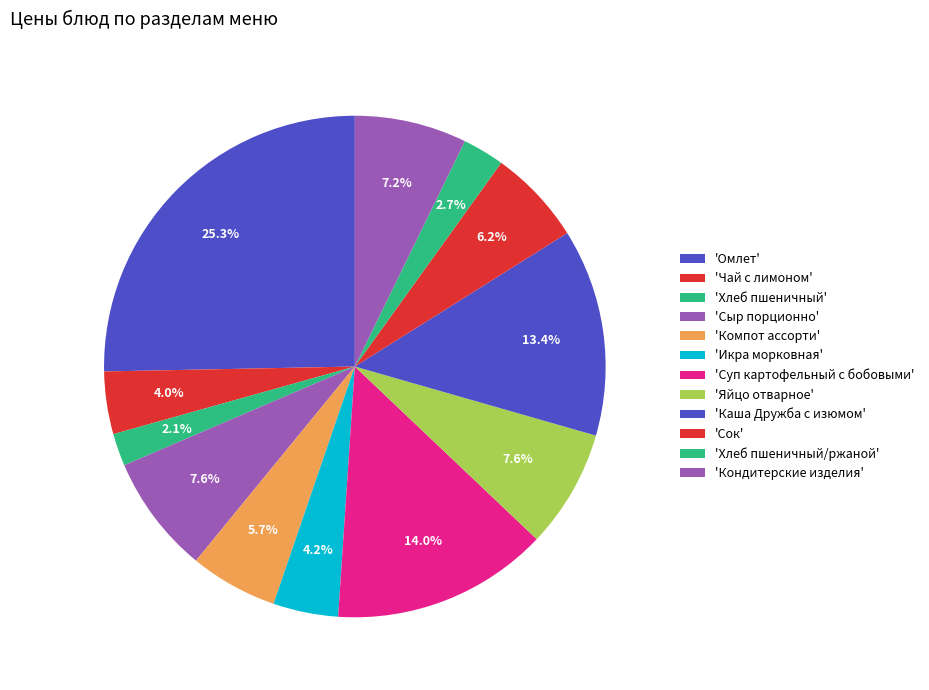

What is the smallest slice in the pie chart?

Хлеб пшеничный